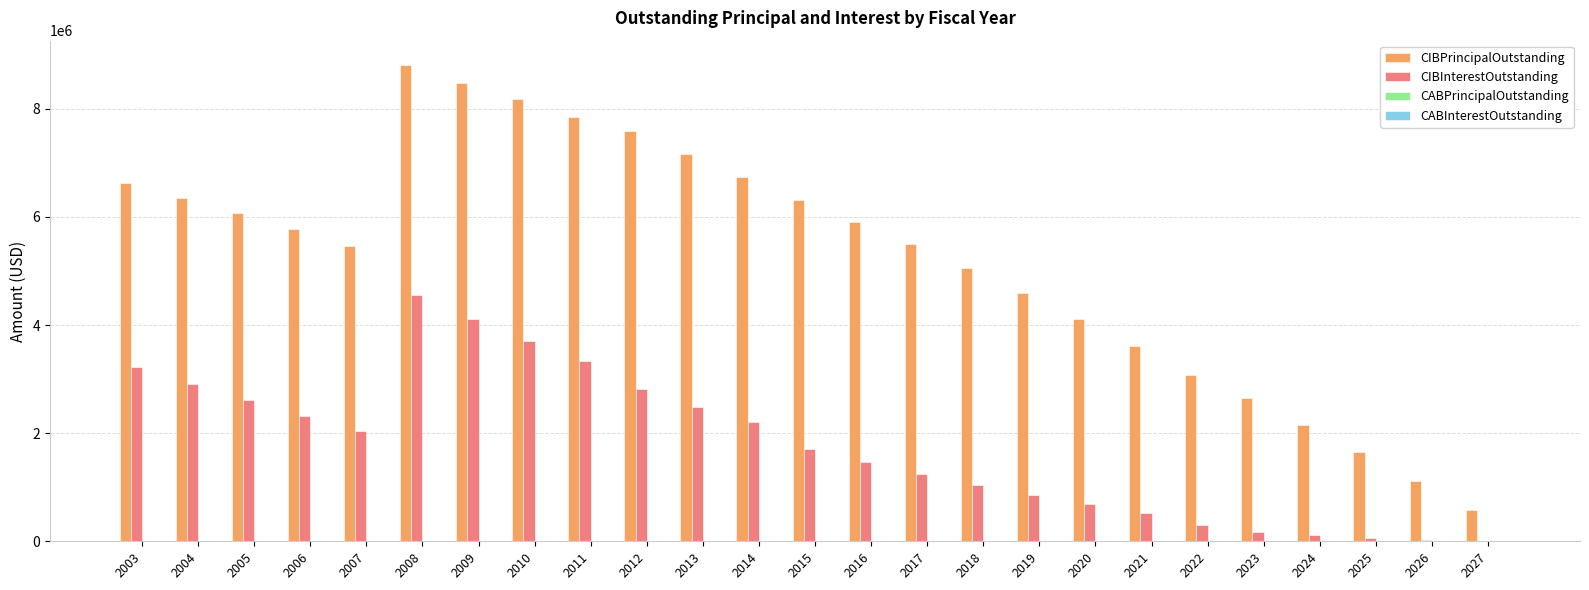

Between 2012 and 2022, which series saw the biggest shift?

CIBPrincipalOutstanding